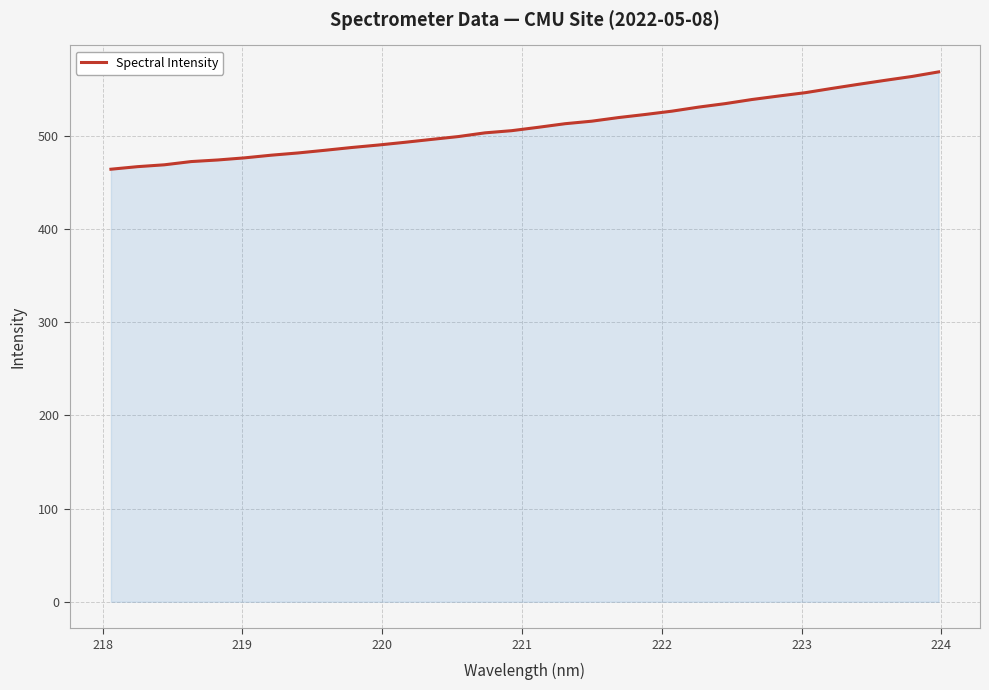

What is the maximum value shown in the chart?

568.4